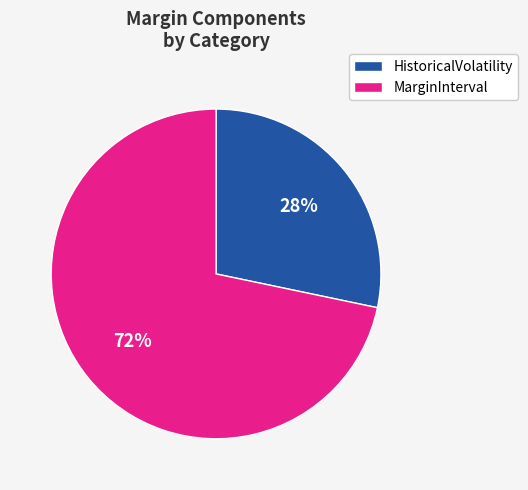

Rank the categories by value from lowest to highest.

HistoricalVolatility, MarginInterval